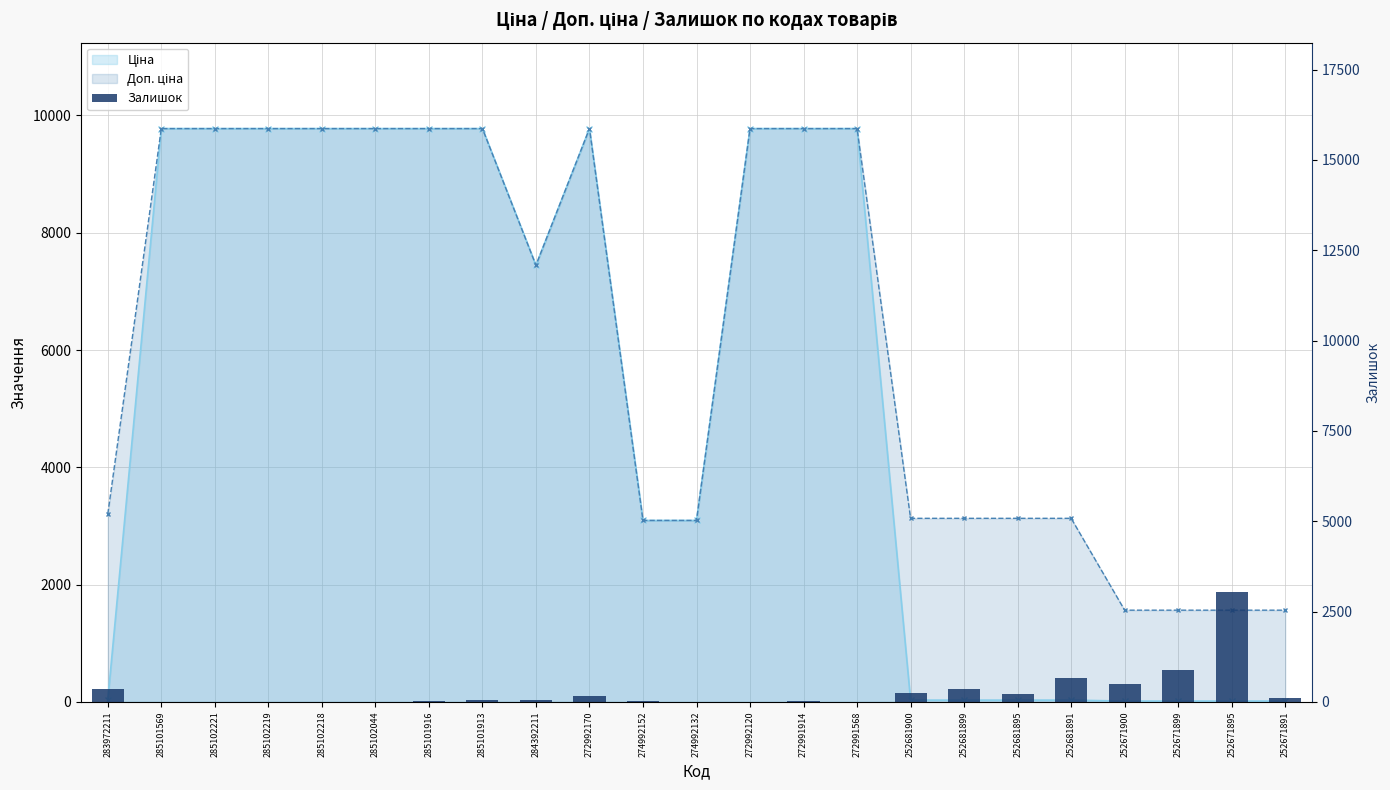

Rank the categories by value from highest to lowest.

252671895, 252671899, 252681891, 252671900, 252681899, 283972211, 252681900, 252681895, 272992170, 252671891, 285101913, 284392211, 274992152, 285101916, 272991914, 285102221, 285102219, 274992132, 272991568, 285101569, 285102218, 285102044, 272992120